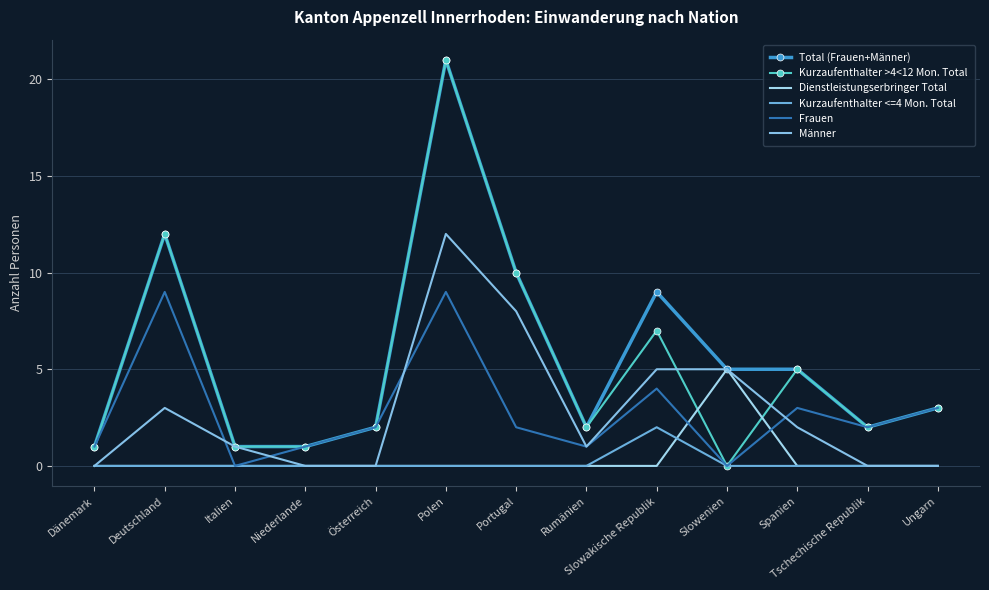

What is the difference between the maximum and minimum values in the Kurzaufenthalter >4<12 Mon. Total series?

21